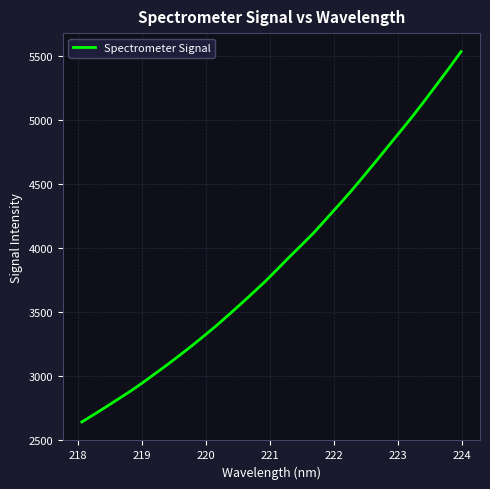

What is the maximum value shown in the chart?

5536.5